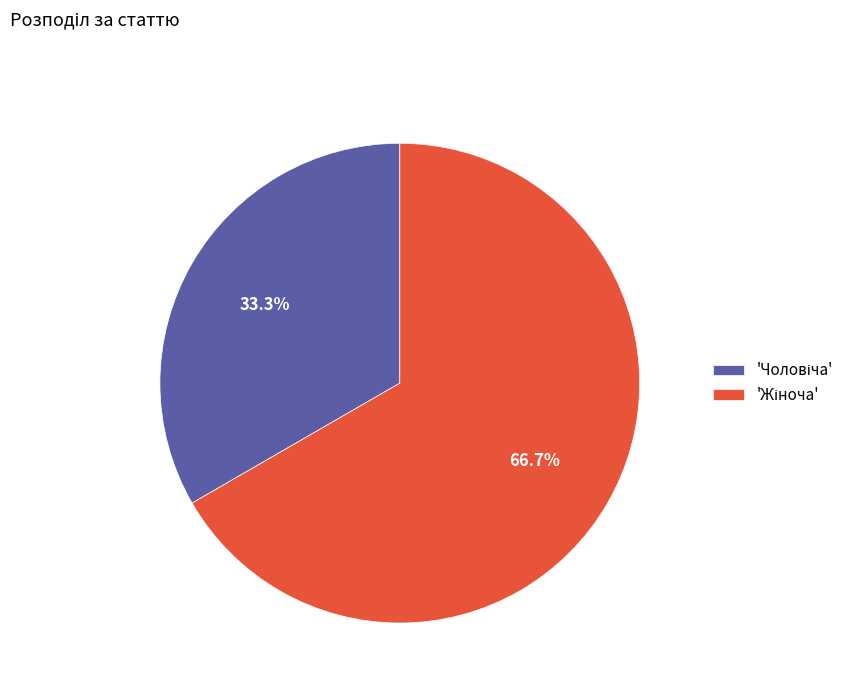

Is there any slice that represents more than half of the pie?

Yes